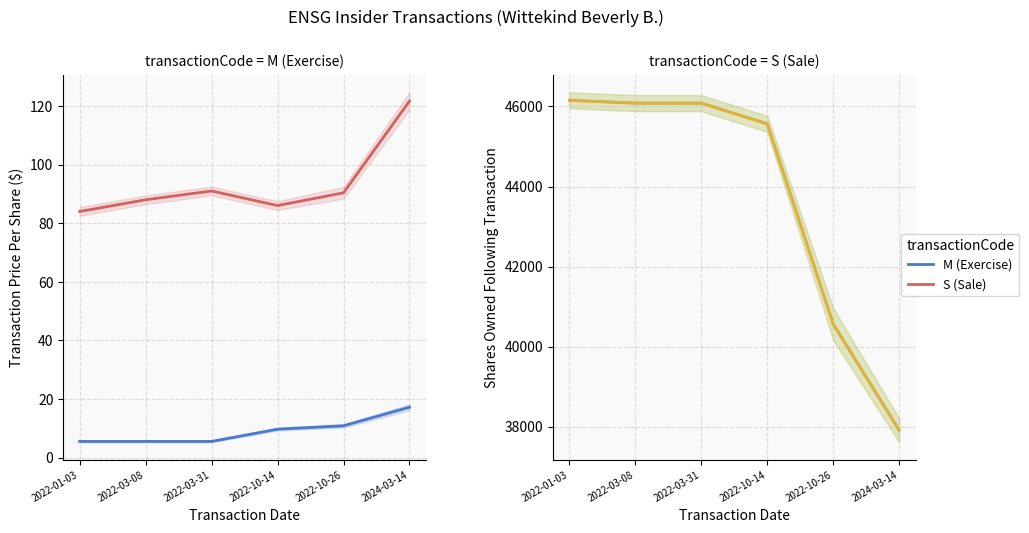

At which label does S (Sale) reach its peak?

2022-01-03